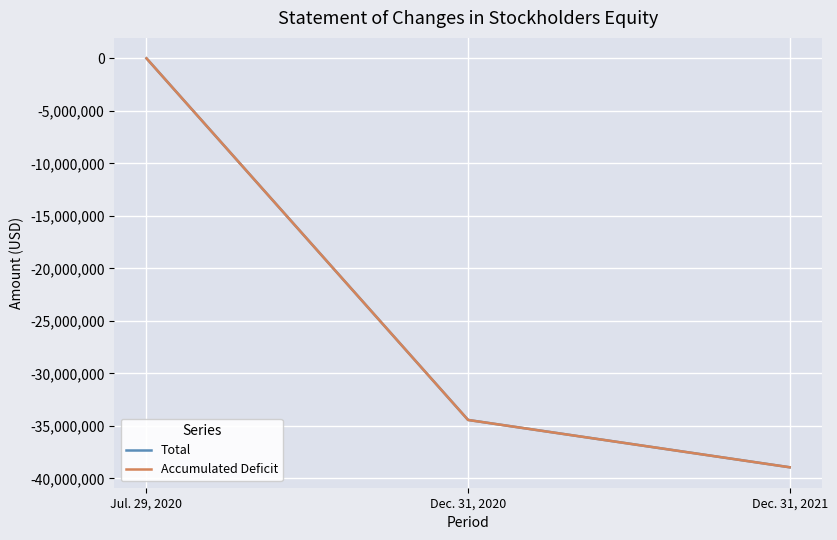

What is the lowest value of the Total series?

-38942993